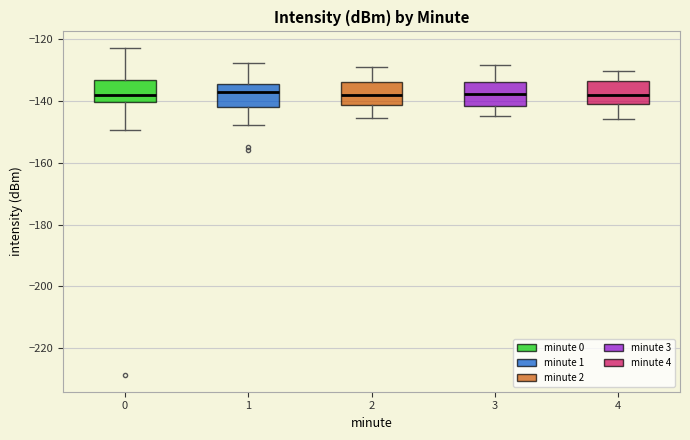

Reading left to right, transcribe this box plot: for each box, give where its median line is, the range the box spans, and where its two whiskers end, as read against the y-axis. The values are not printed on the chart, so give them approximately, as read against the axis.

0: median -138, box -140 to -134, whiskers -150 to -122
1: median -138, box -142 to -134, whiskers -148 to -128
2: median -138, box -142 to -134, whiskers -146 to -128
3: median -138, box -142 to -134, whiskers -144 to -128
4: median -138, box -142 to -134, whiskers -146 to -130